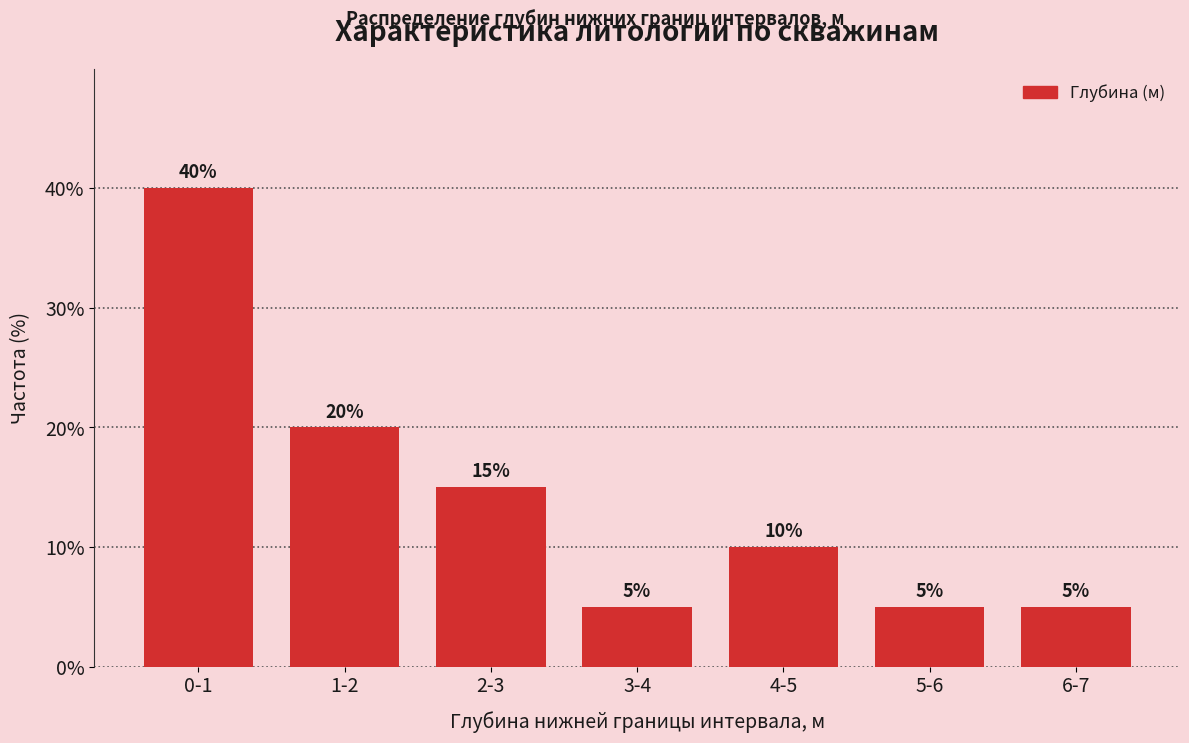

Reading right to left, transcribe all the data shown in this chart.

5	5	10	5	15	20	40